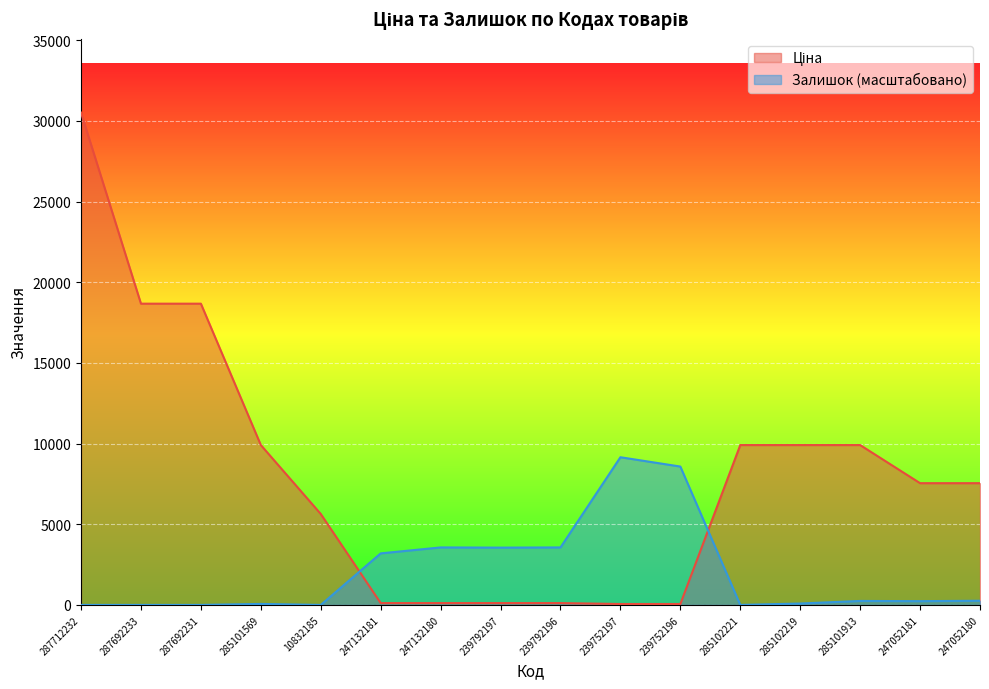

The value of Ціна at 239792196 is 67.8. True or false?

False